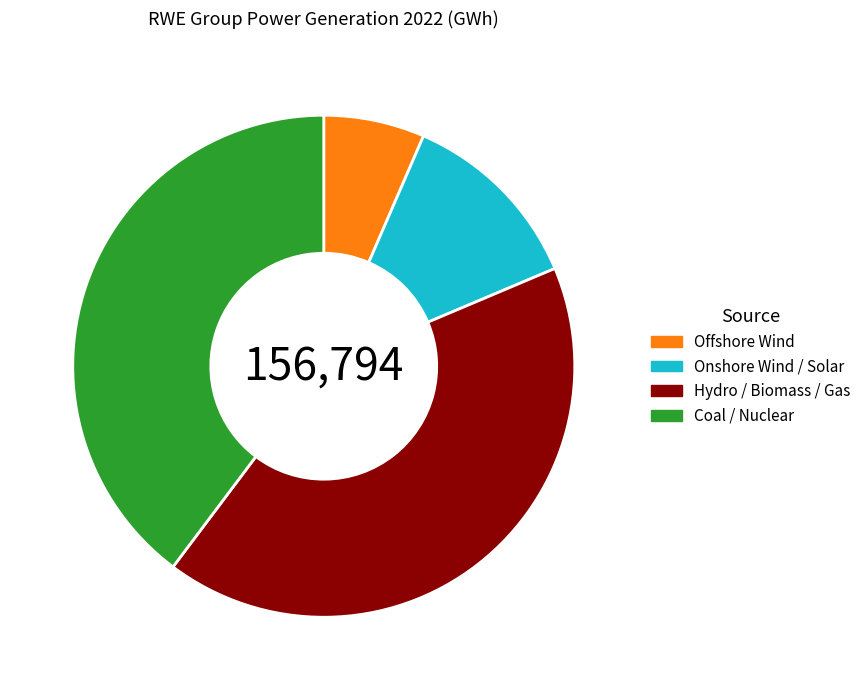

Rank the categories by value from lowest to highest.

Offshore Wind, Onshore Wind / Solar, Coal / Nuclear, Hydro / Biomass / Gas